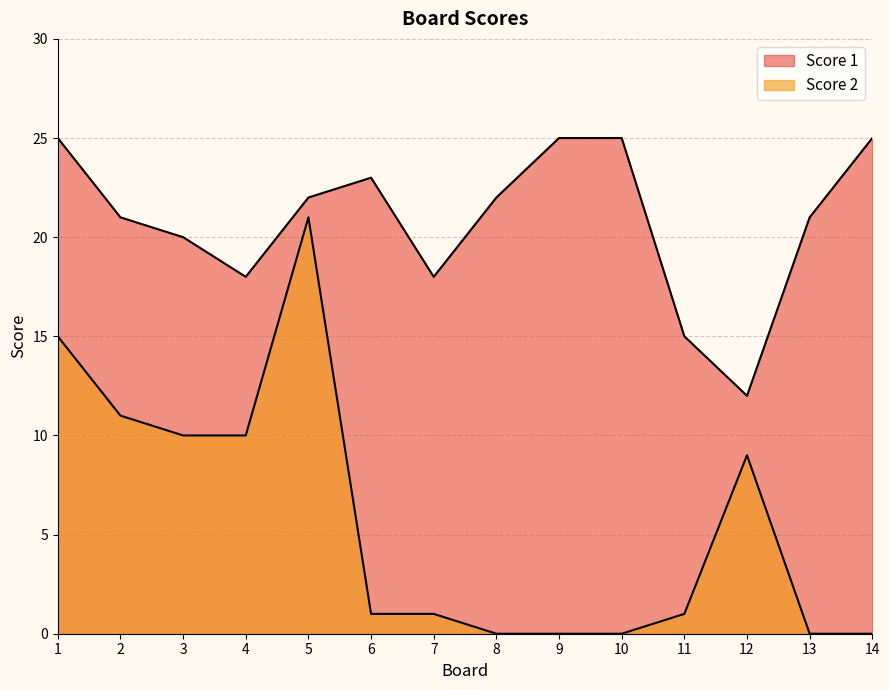

How many interior local peaks does the Score 1 series have?

1